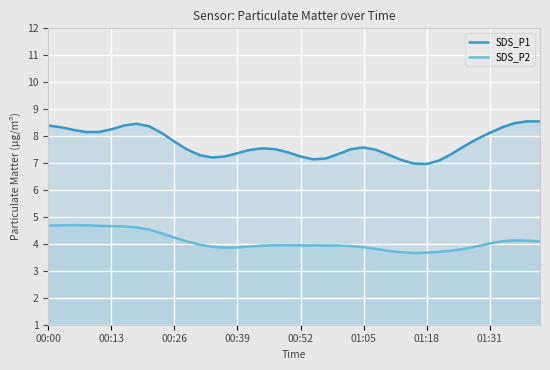

What is the lowest value of the SDS_P1 series?

7.0